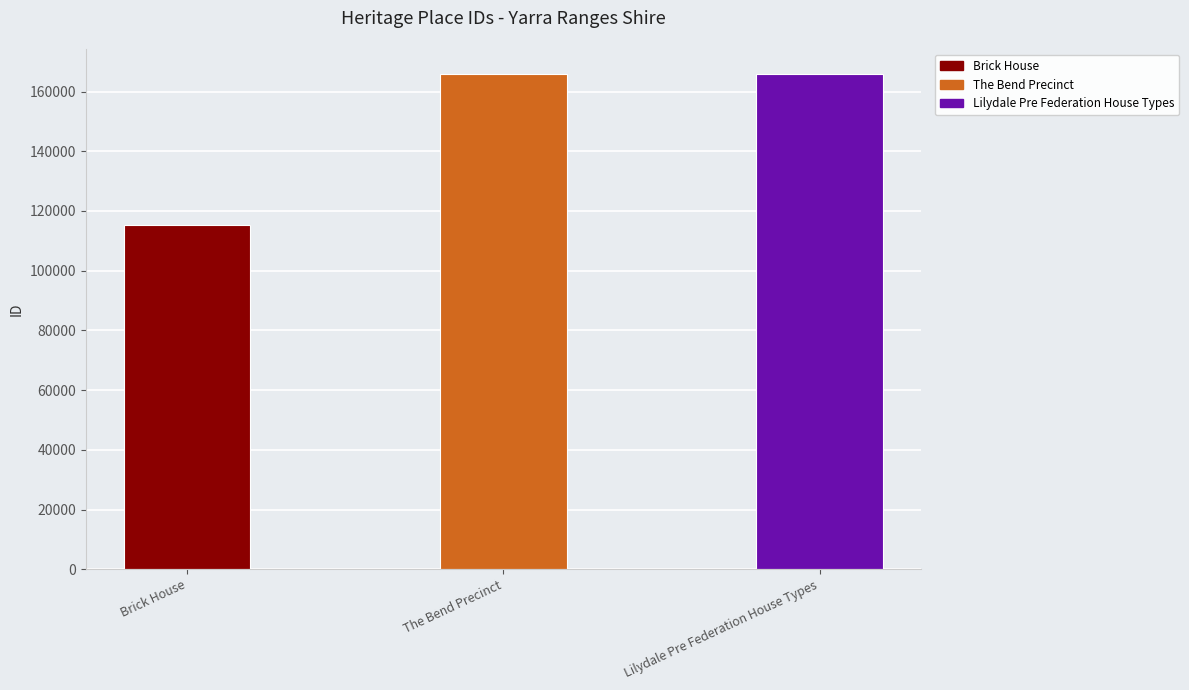

List the labels in order of value, smallest first.

Brick House, The Bend Precinct, Lilydale Pre Federation House Types